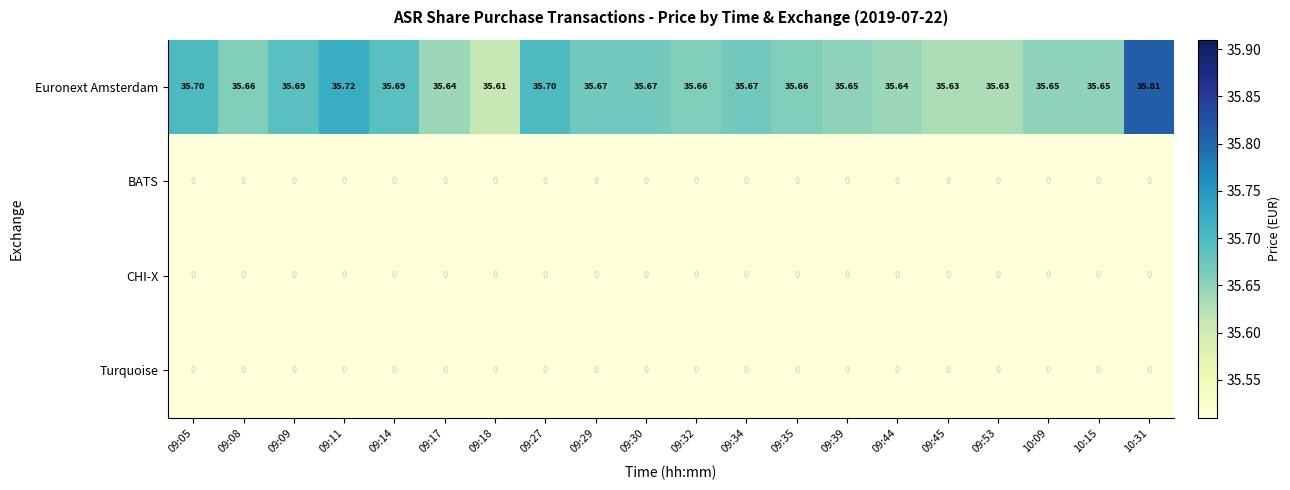

Which series has the largest range (max minus min)?

Euronext Amsterdam